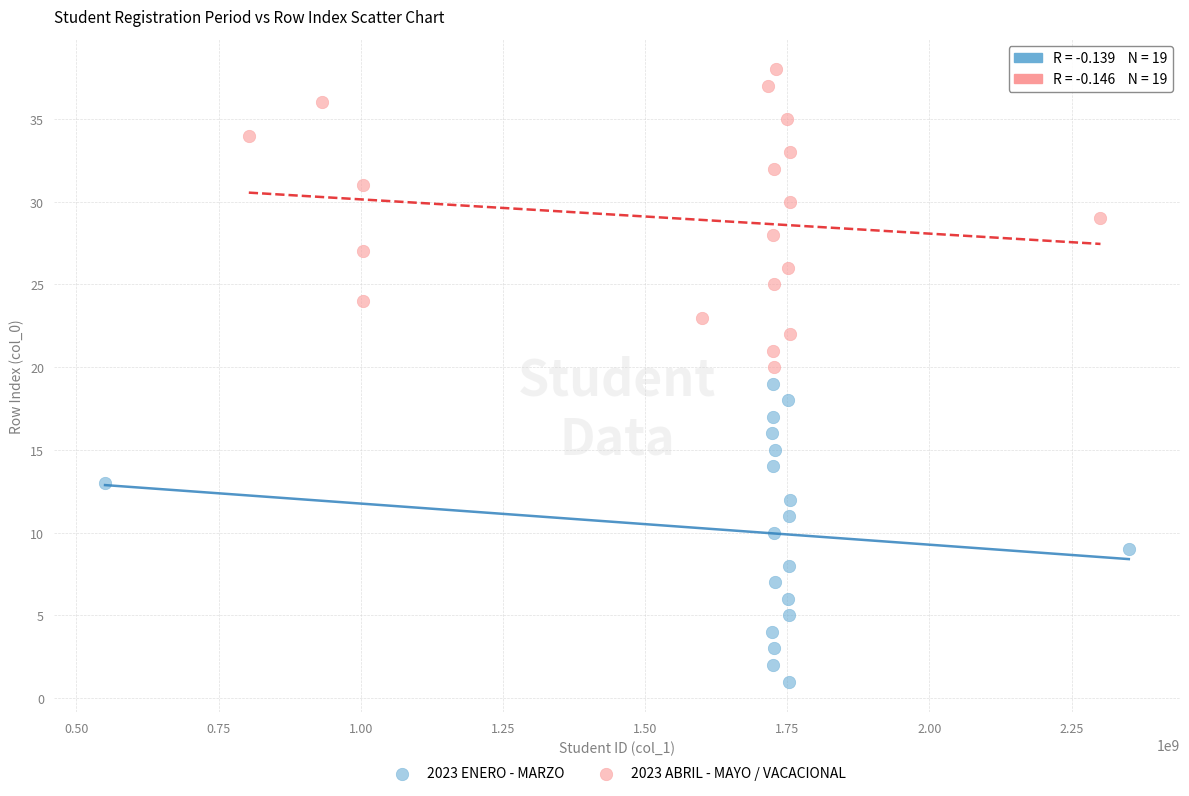

What are all the series names shown in the legend?

2023 ENERO - MARZO, 2023 ABRIL - MAYO / VACACIONAL